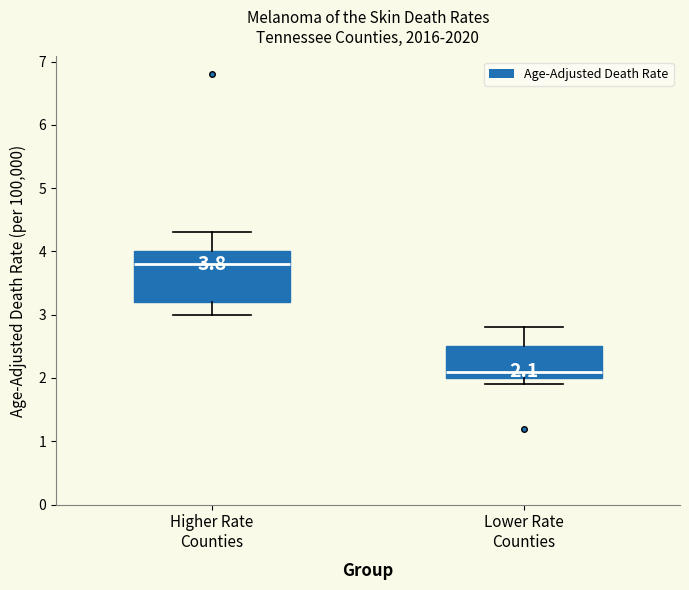

Which box is the tallest, from its lower edge to its upper edge?

Higher Rate Counties